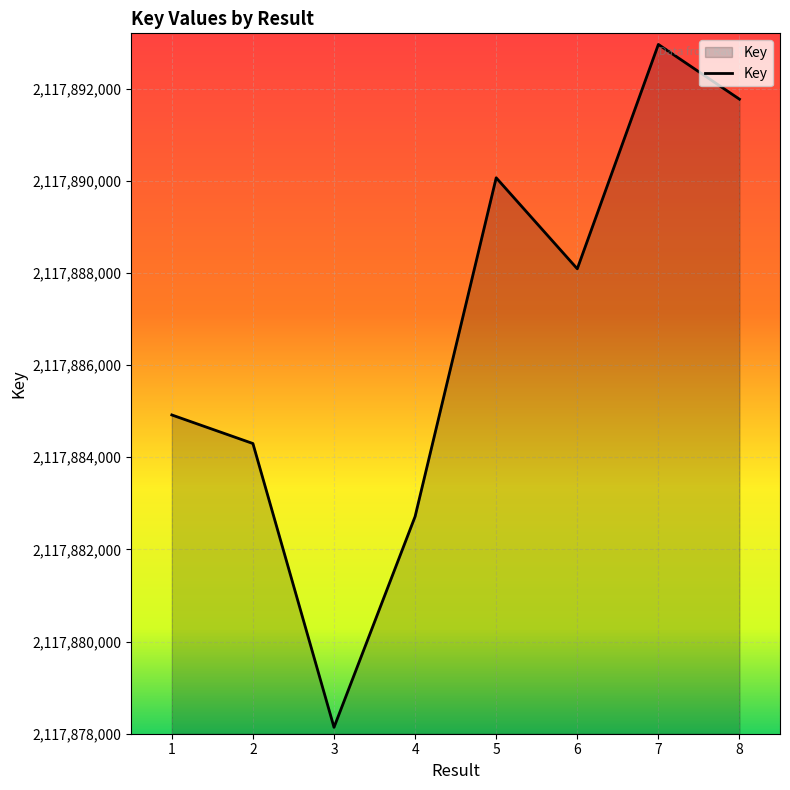

Reading left to right, list all the values displayed in this chart.

2117884918	2117884298	2117878139	2117882714	2117890065	2117888090	2117892959	2117891771